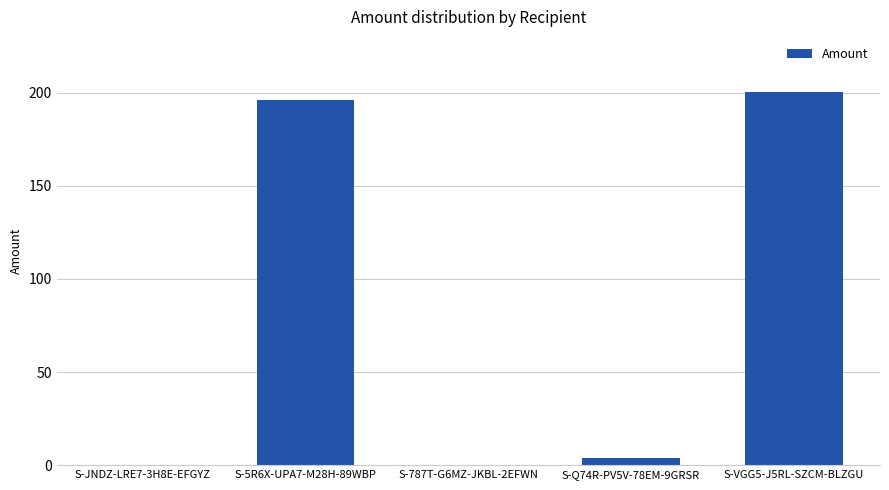

Which has a higher value, S-JNDZ-LRE7-3H8E-EFGYZ or S-5R6X-UPA7-M28H-89WBP?

S-5R6X-UPA7-M28H-89WBP